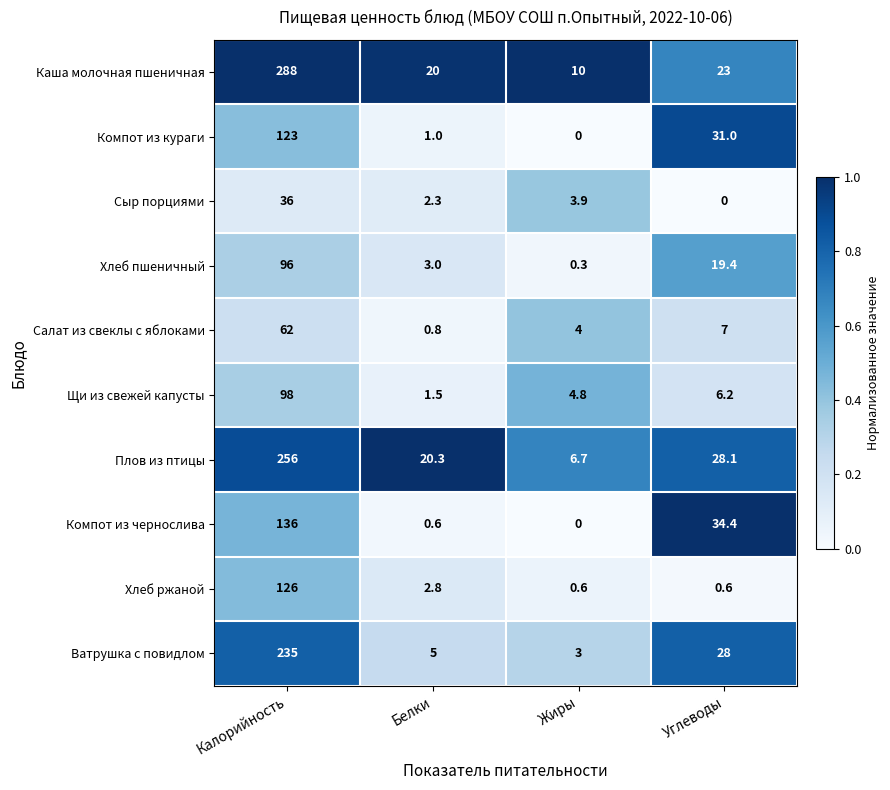

The Сыр порциями series shows 5.5 at Жиры. True or false?

False